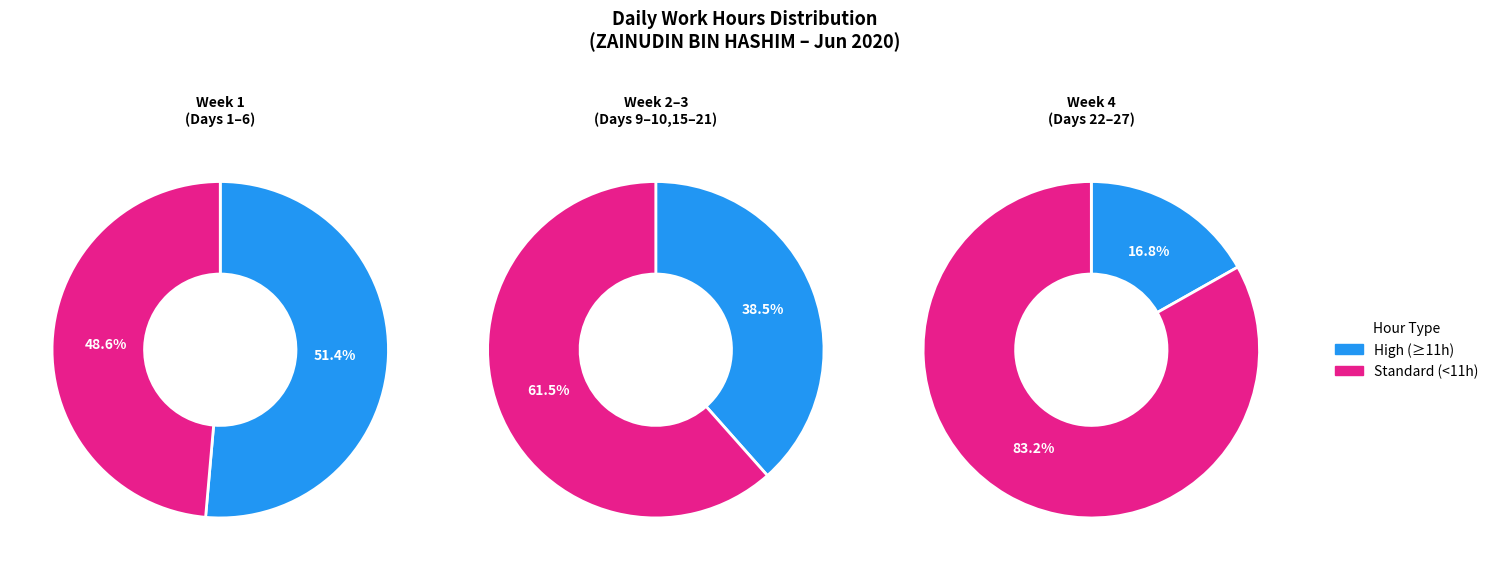

Does Day 26 account for over 50% of the chart?

No